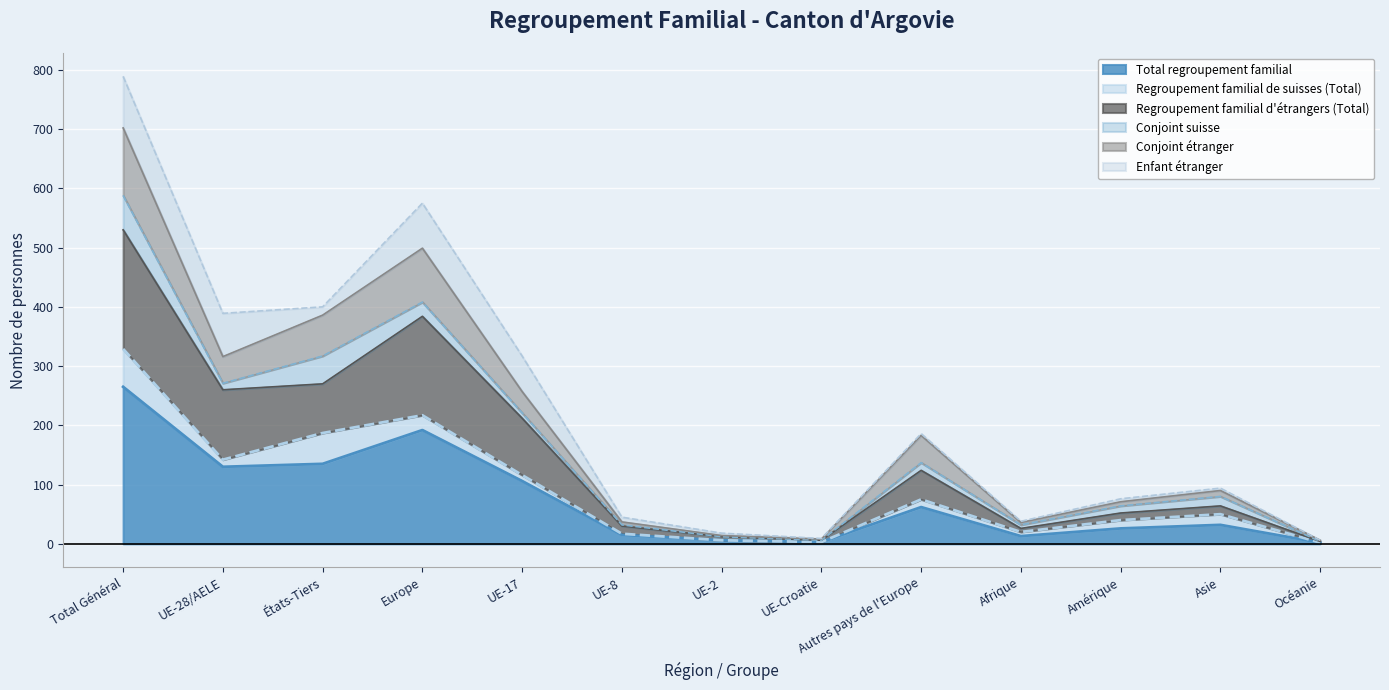

What is the label of the 12th point from the left?

Asie